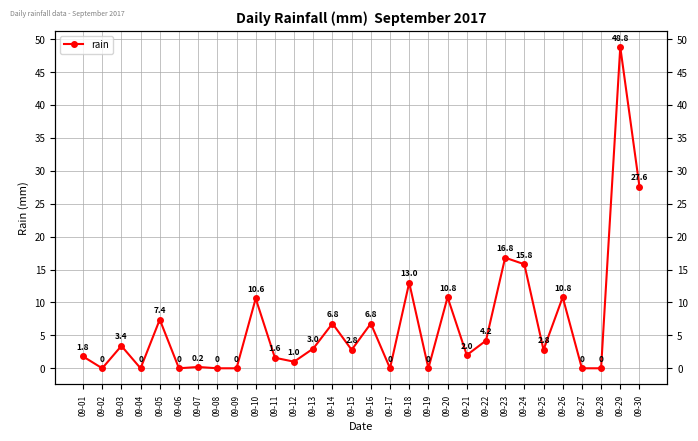

Reading right to left, what are all the values shown in this chart?

27.6	48.8	0.0	0.0	10.8	2.8	15.8	16.8	4.2	2.0	10.8	0.0	13.0	0.0	6.8	2.8	6.8	3.0	1.0	1.6	10.6	0.0	0.0	0.2	0.0	7.4	0.0	3.4	0.0	1.8